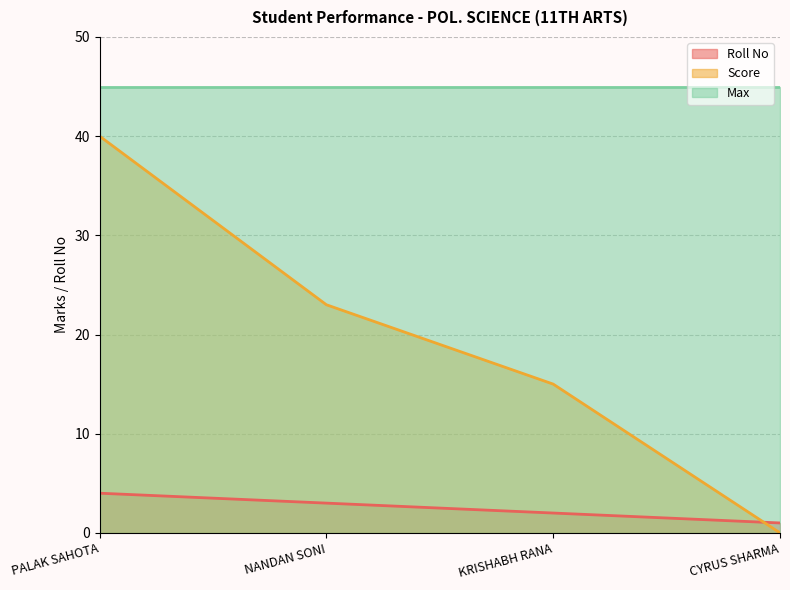

What are all the series names shown in the legend?

Roll No, Score, Max